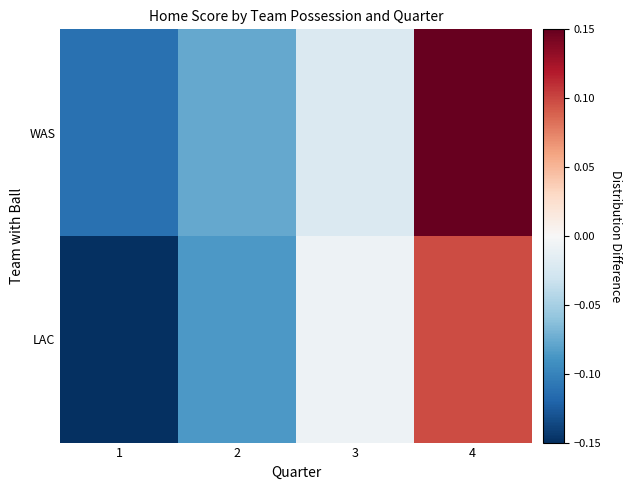

Which label corresponds to the largest value in the chart?

4